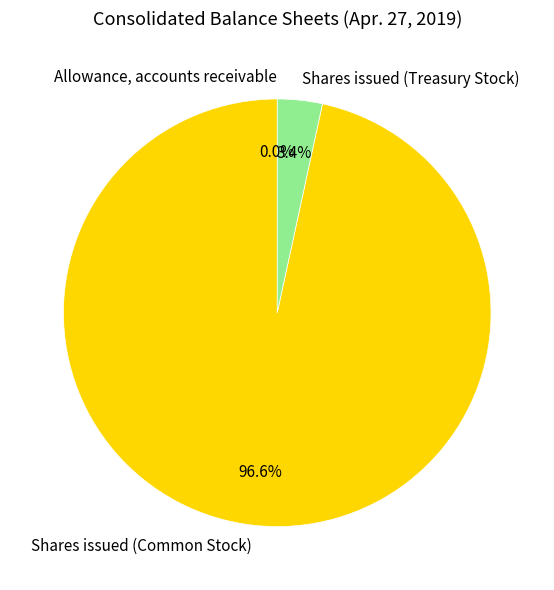

Which slice represents more than half of the pie?

Shares issued (Common Stock)